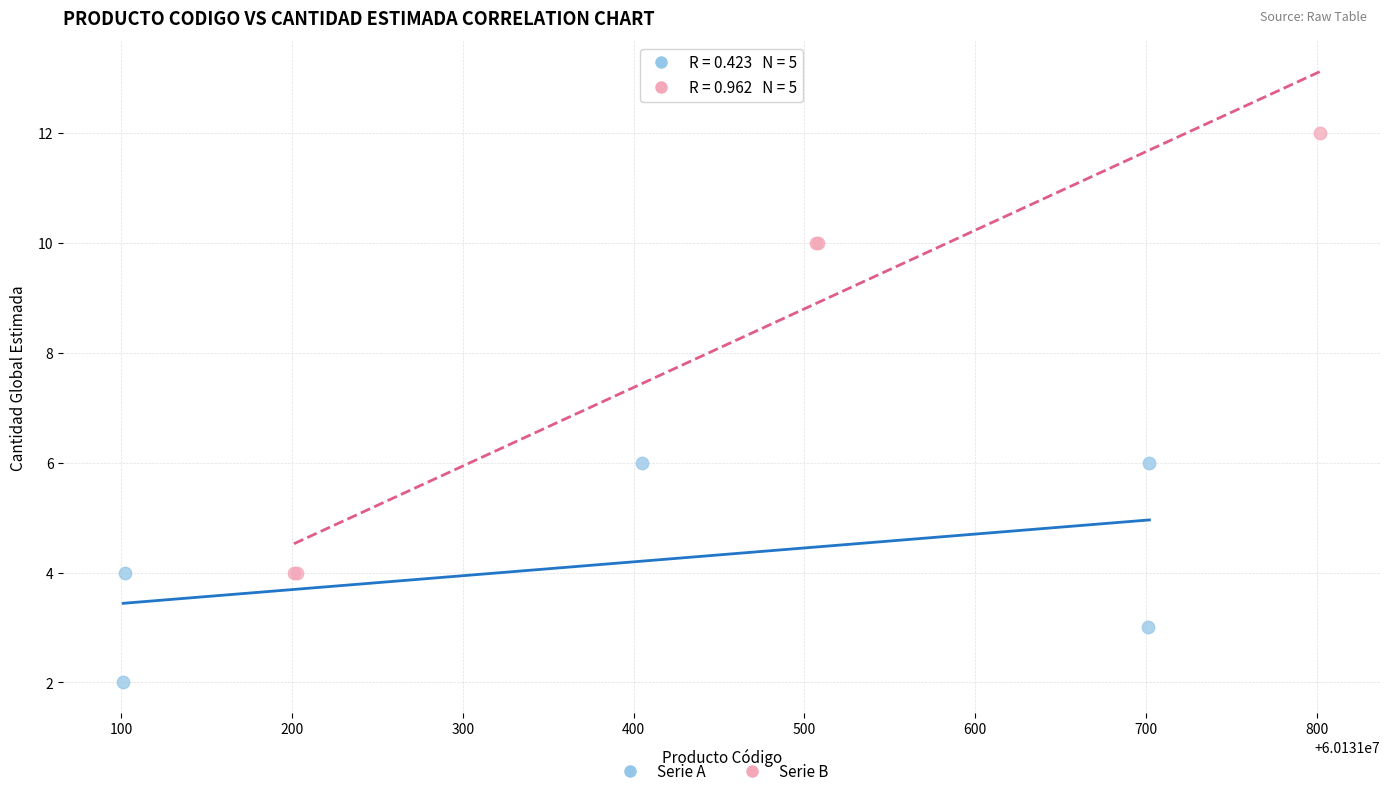

Which series has the largest Y range (max minus min)?

Serie B